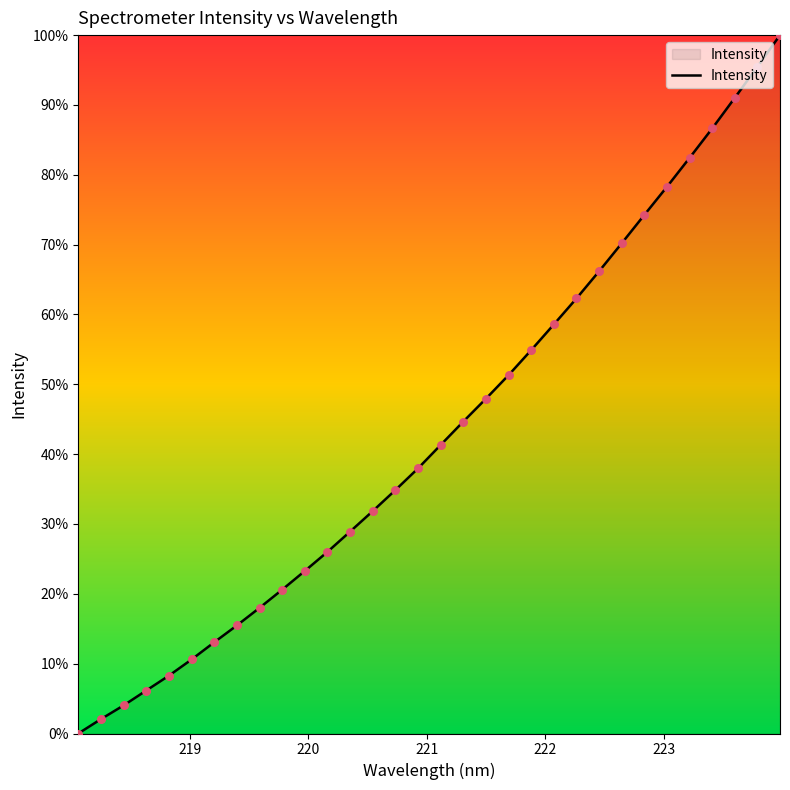

What is the difference between the maximum and minimum values?

100.0